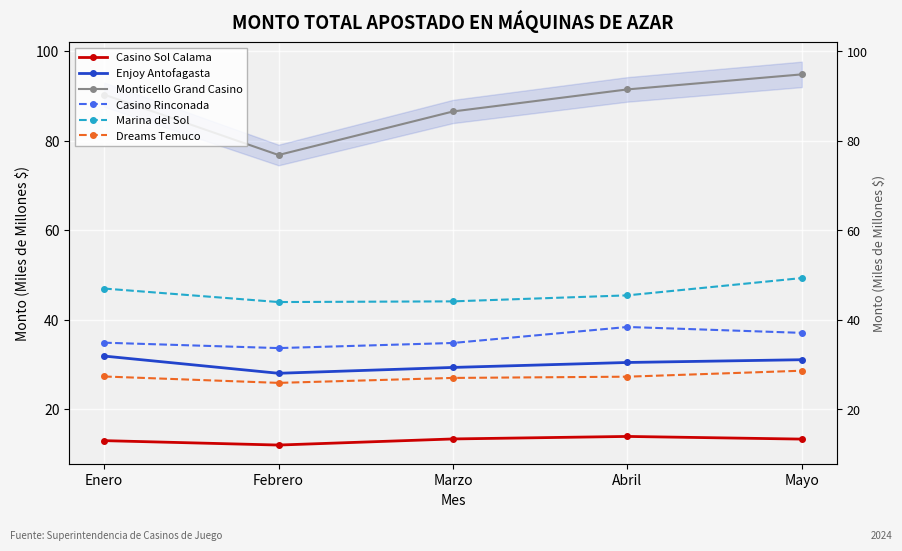

What is the label of the 5th point from the right?

Enero